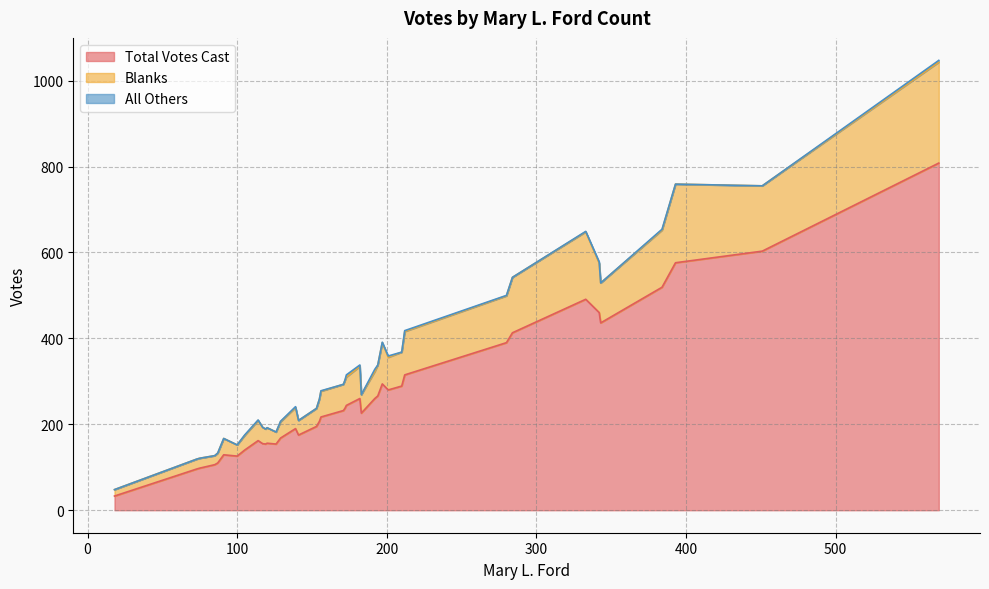

What are all the series names shown in the legend?

Total Votes Cast, Blanks, All Others